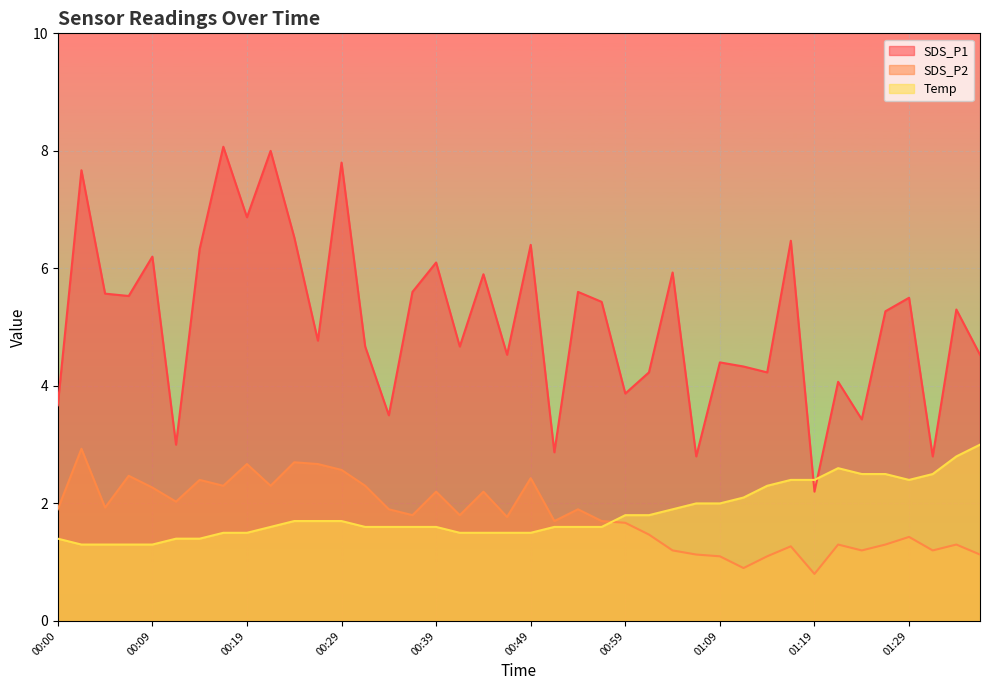

Does the chart display data point markers on the line(s)?

No